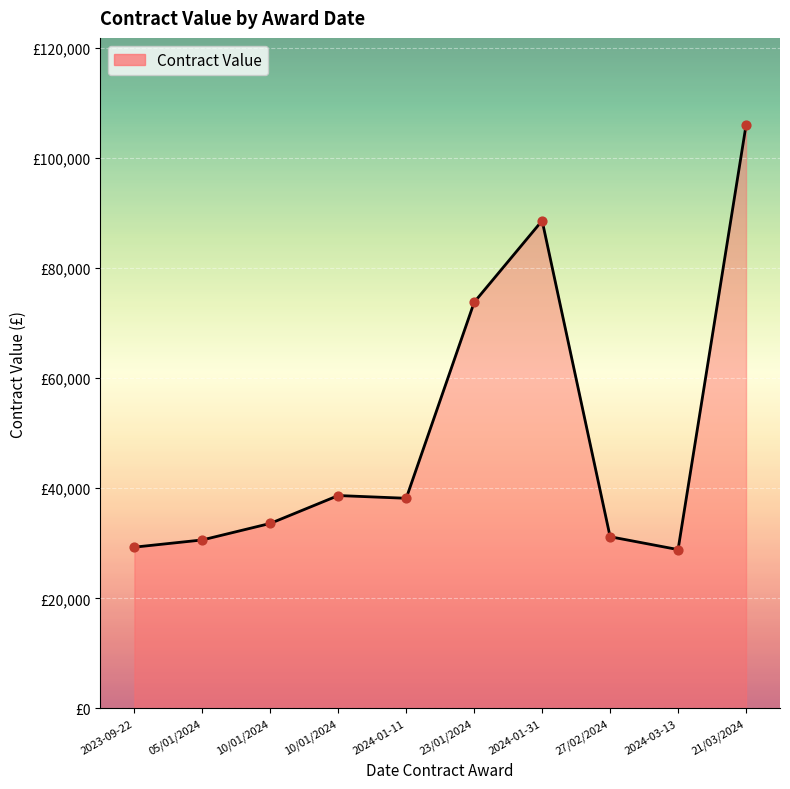

What is the ratio of the value at 27/02/2024 to the value at 10/01/2024?

0.9